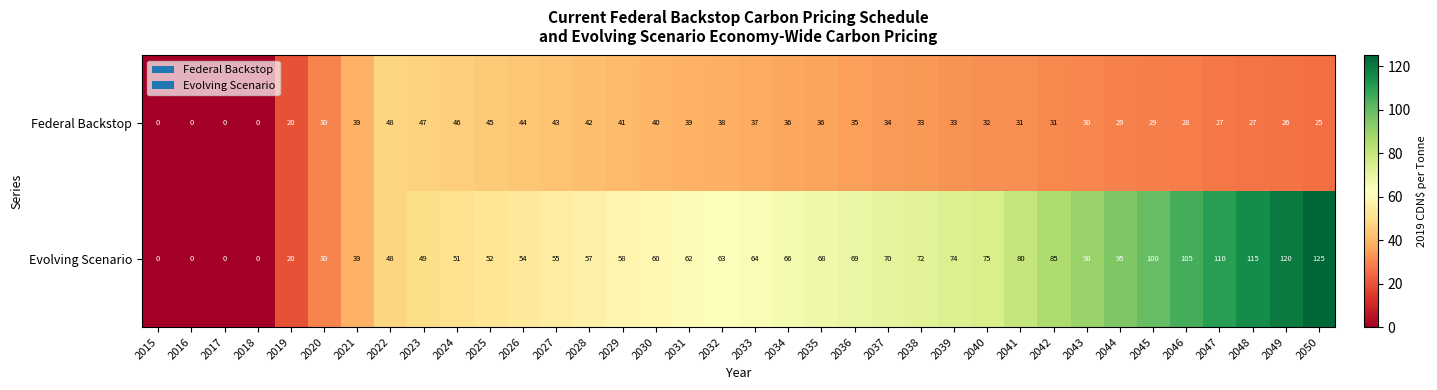

Rank the series at 2030 from lowest to highest value.

Federal Backstop, Evolving Scenario